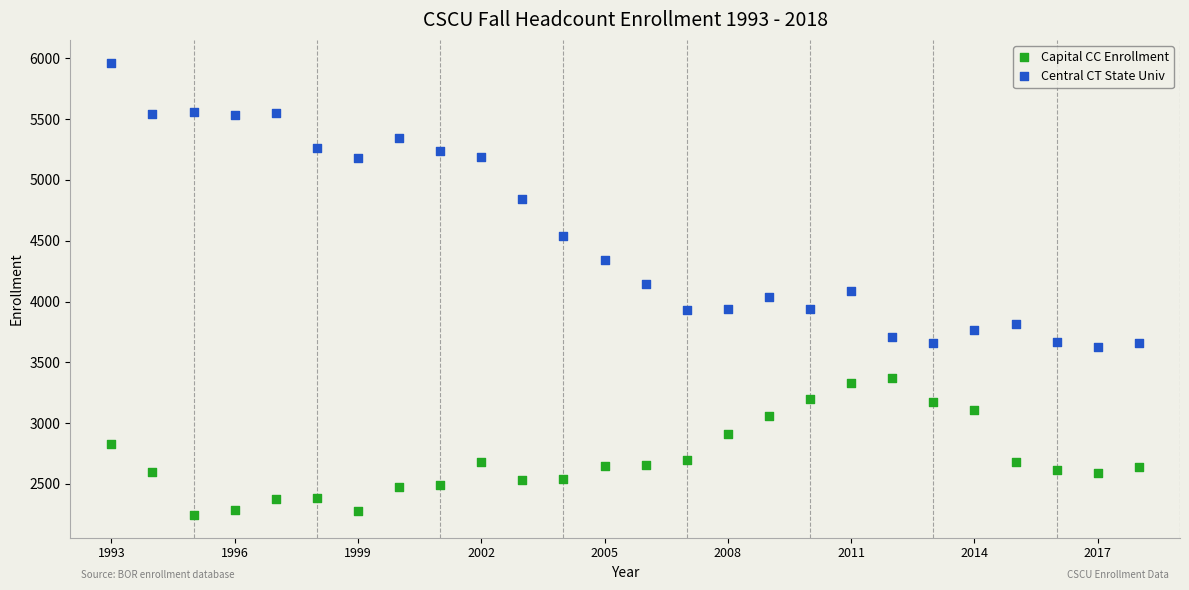

What are all the series names shown in the legend?

Capital CC Enrollment, Central CT State Univ